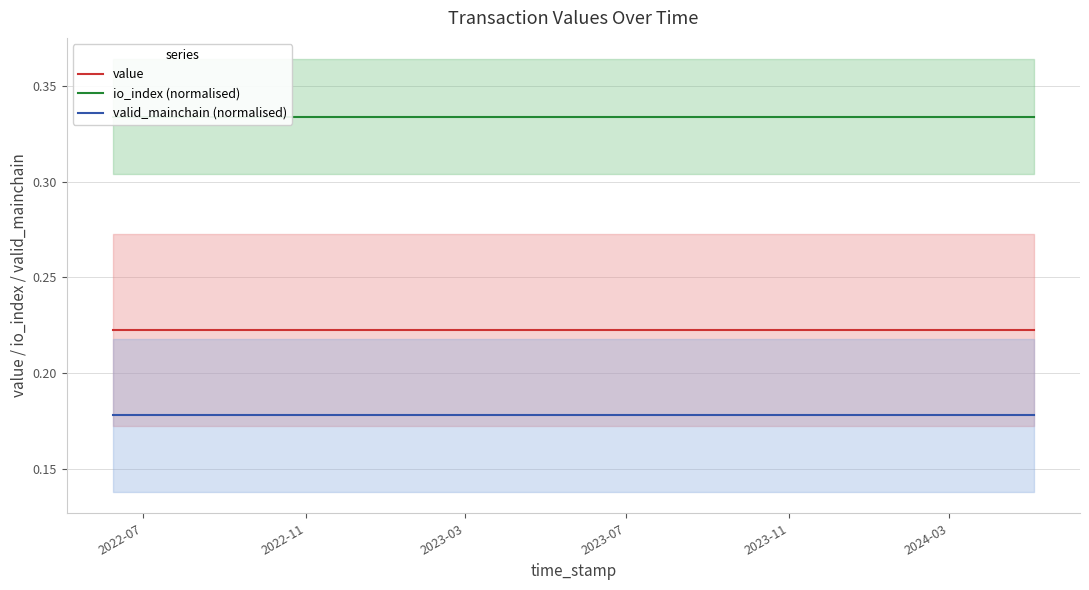

True or false: valid_mainchain (normalised) and value cross at least once.

False